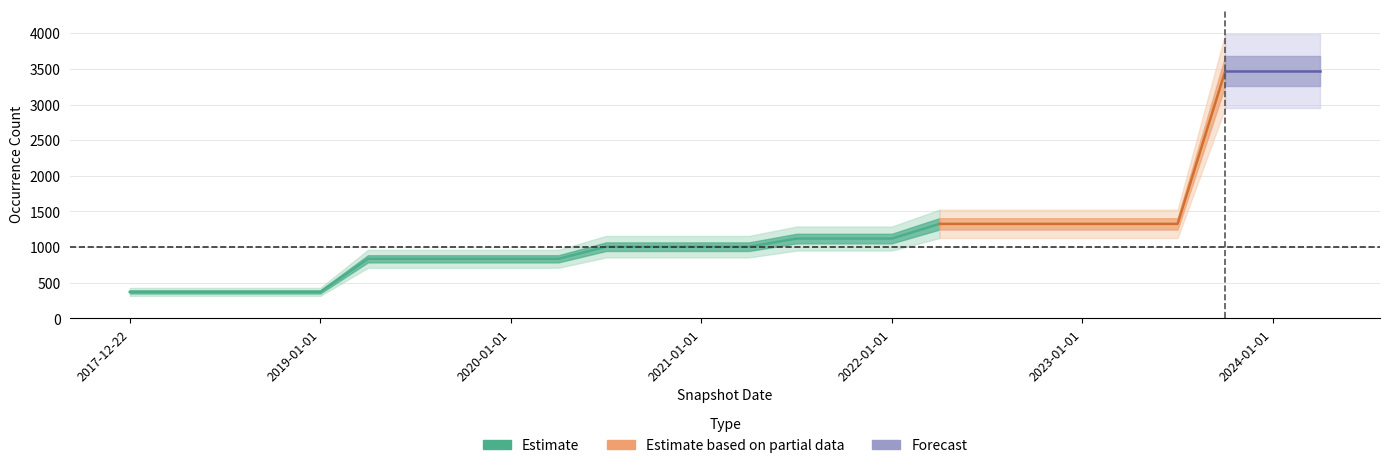

The value at 2022-01-01 is 1120. True or false?

True